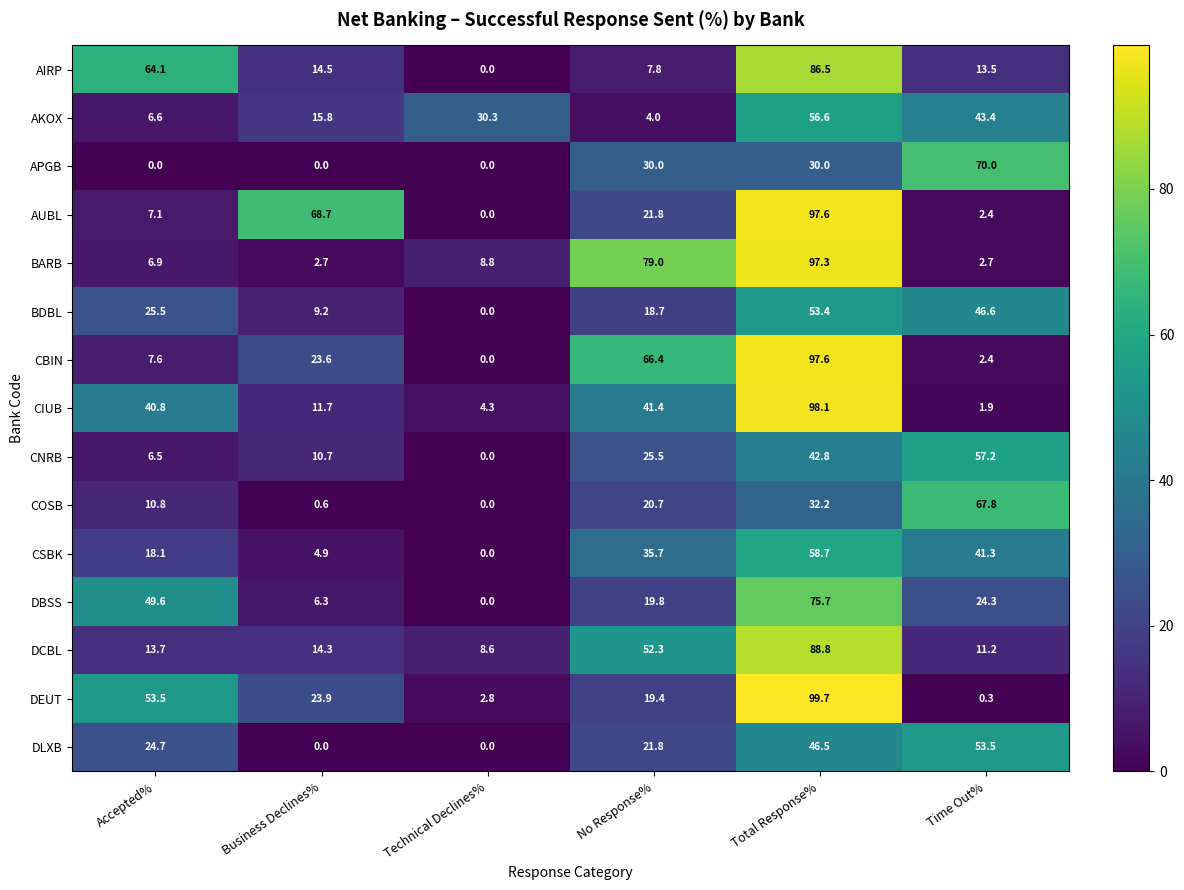

Is it true that AIRP equals 133.4 at Total Response%?

False